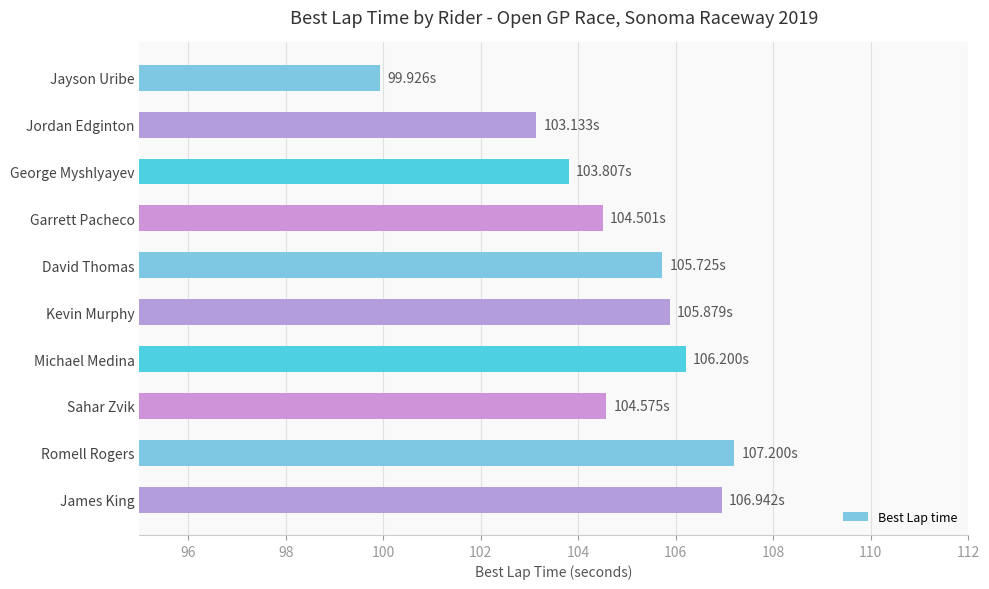

At which category does the chart reach its peak across all series?

Romell Rogers